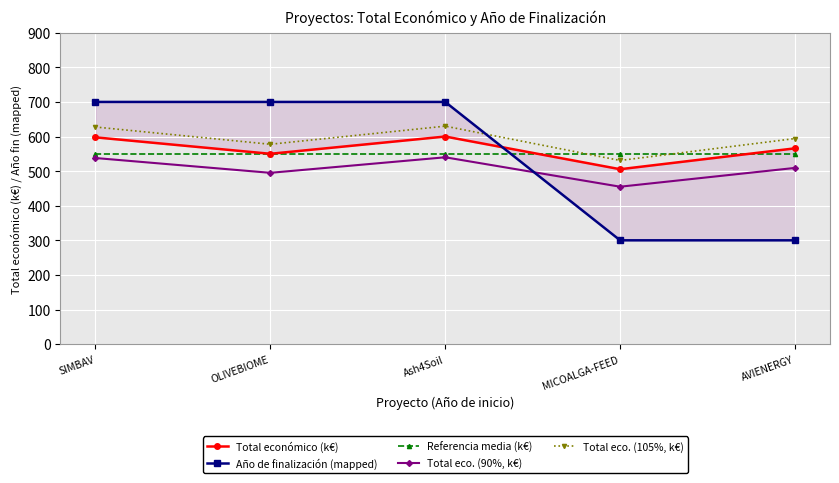

How many lines are shown in the chart?

5